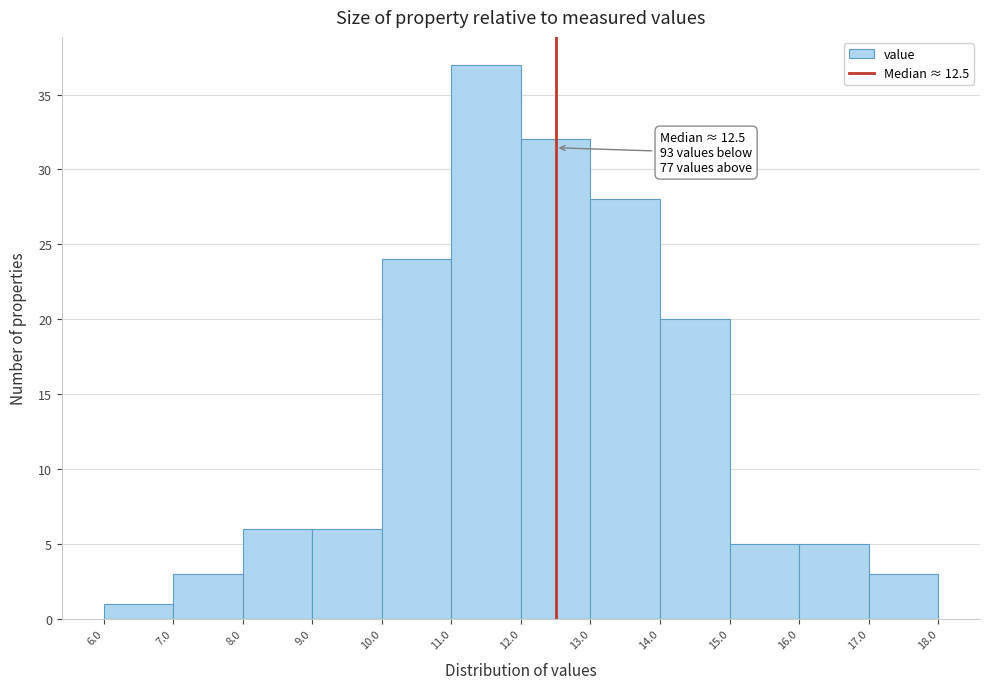

Over which range of the x-axis is the bar tallest?

11.0 to 12.0